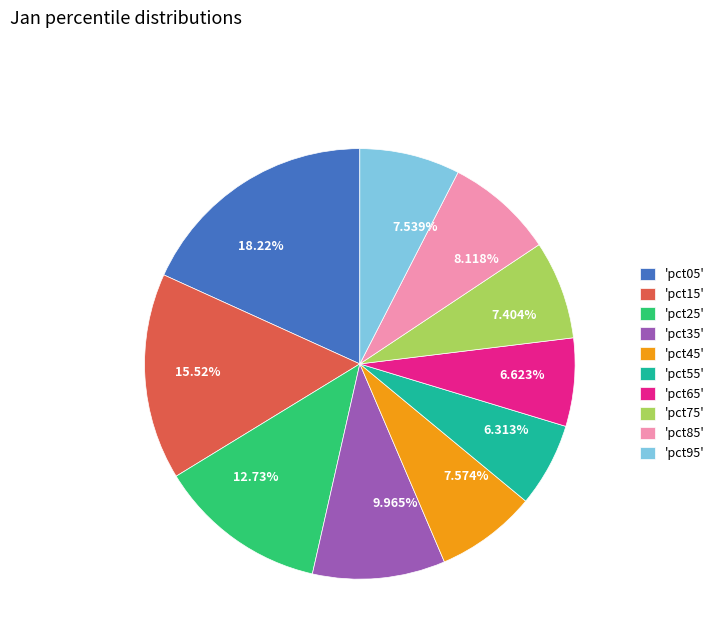

Does any single category account for the majority?

No